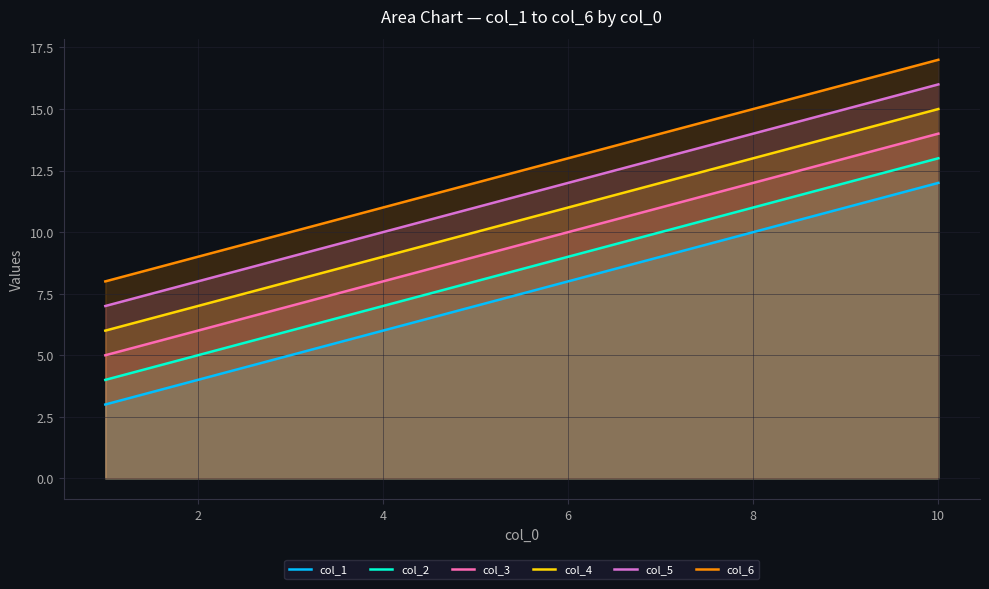

What is the difference between the maximum and minimum values in the col_6 series?

9